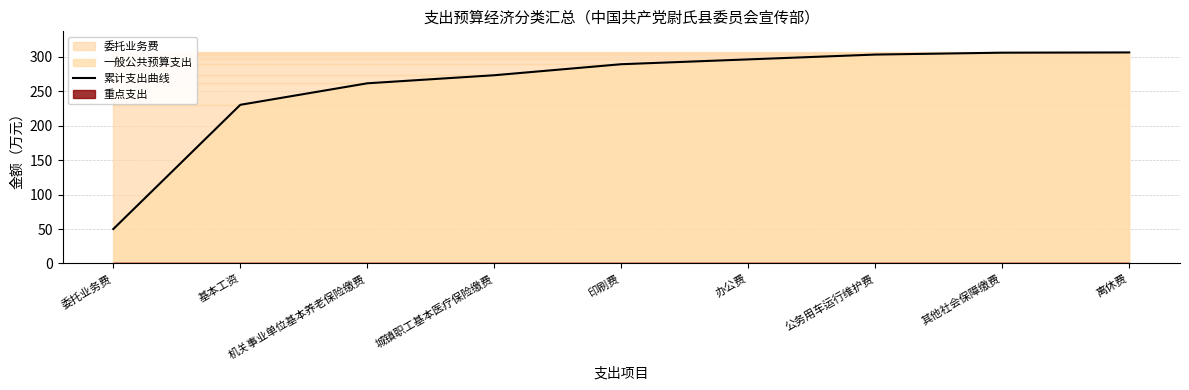

Is it true that the value at 公务用车运行维护费 is 156.8?

False